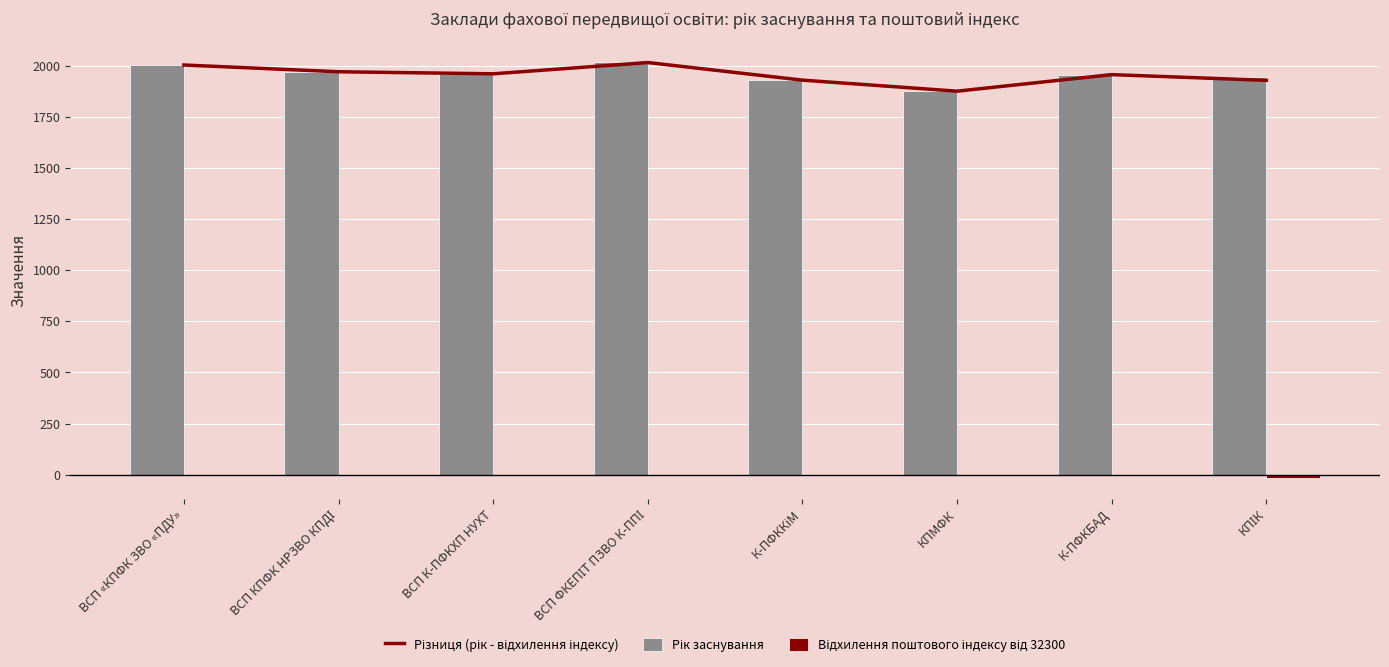

What is the label of the 5th bar from the right?

ВСП ФКЕПІТ ПЗВО К-ППІ